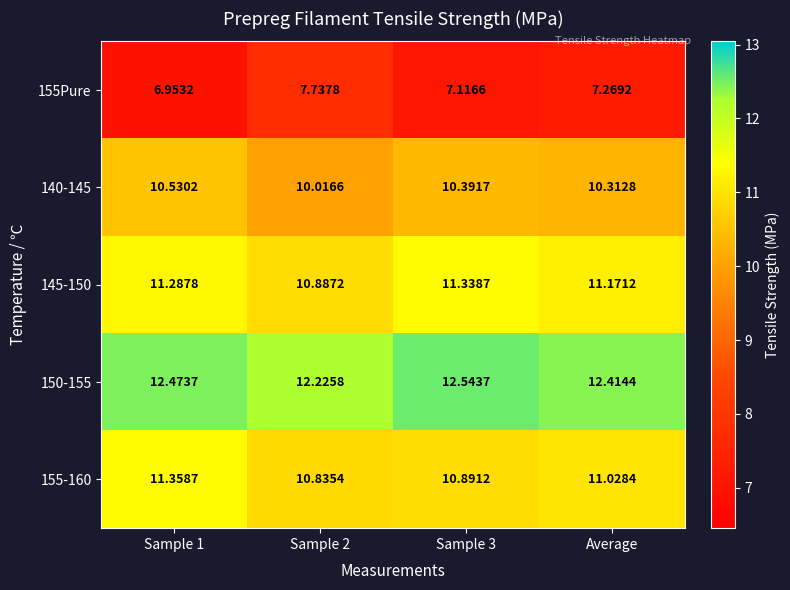

What is the total value across all series at Average?

52.2